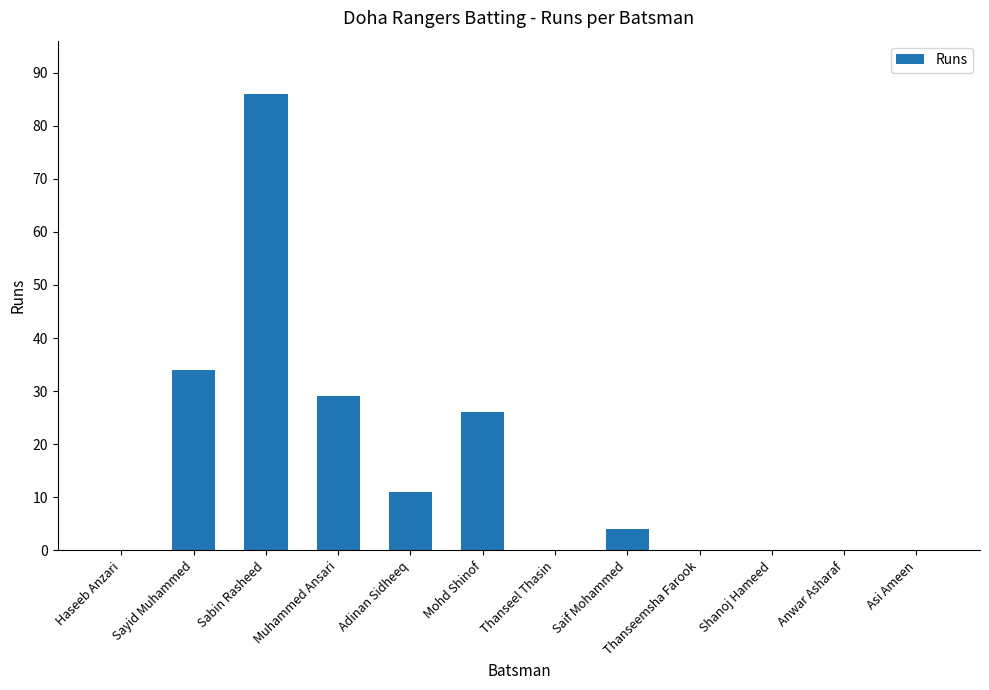

How many data points does each series have?

12